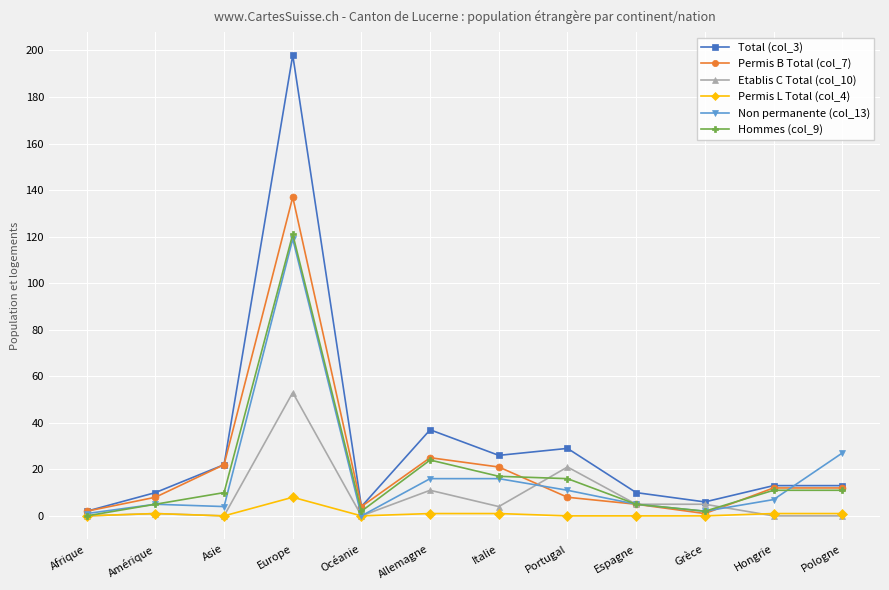

True or false: Permis B Total (col_7) has more than 1 points higher than both neighbors.

True